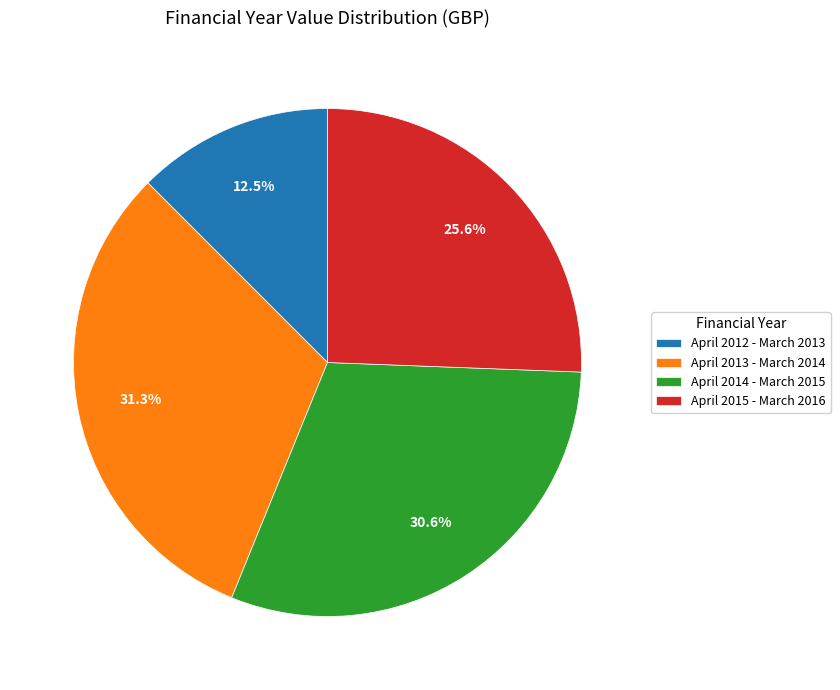

The April 2015 - March 2016 slice represents 26% of the pie. True or false?

True